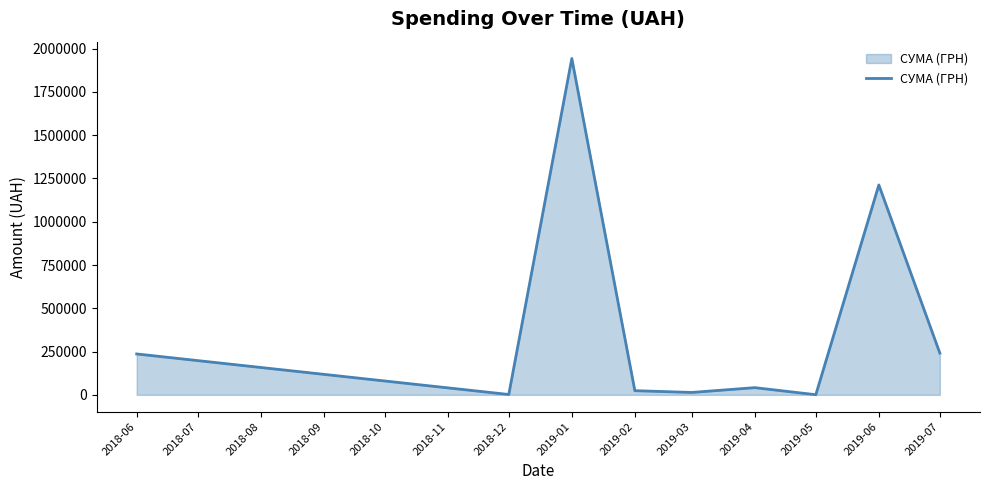

What is the greatest value displayed?

1943168.1